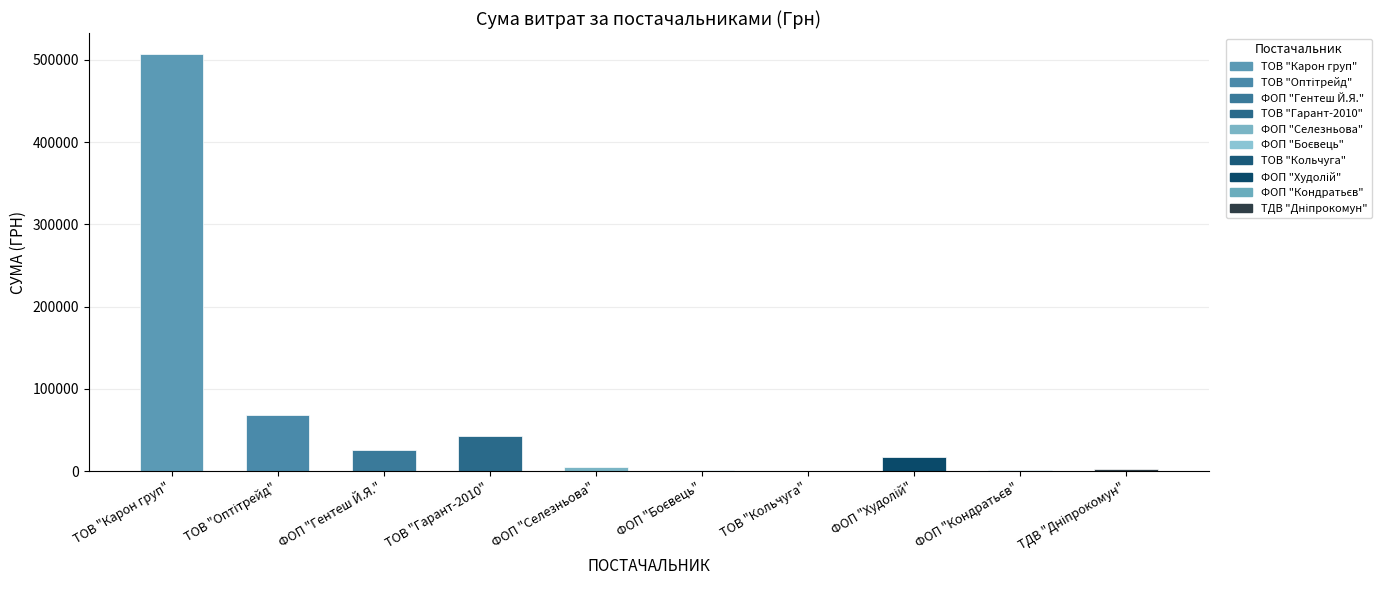

Between ТОВ "Карон груп" and ФОП "Селезньова", which is larger?

ТОВ "Карон груп"